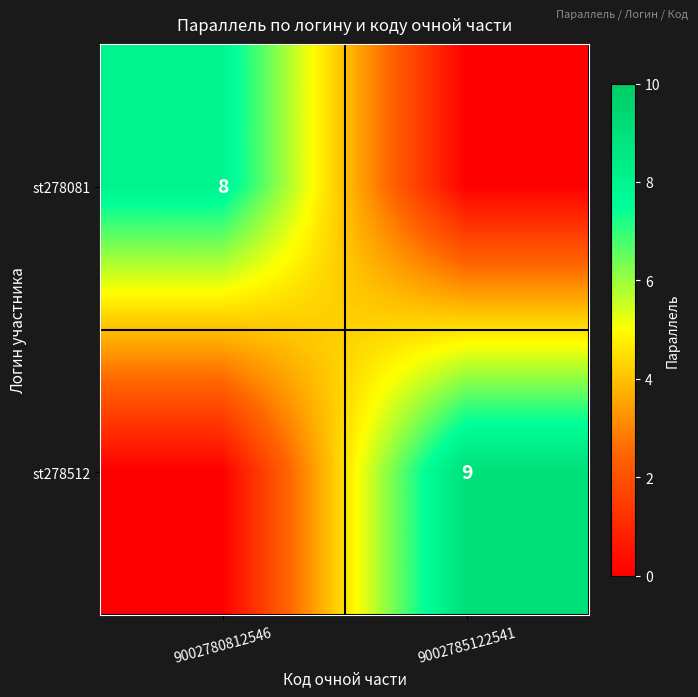

Count the number of categories in the chart.

2